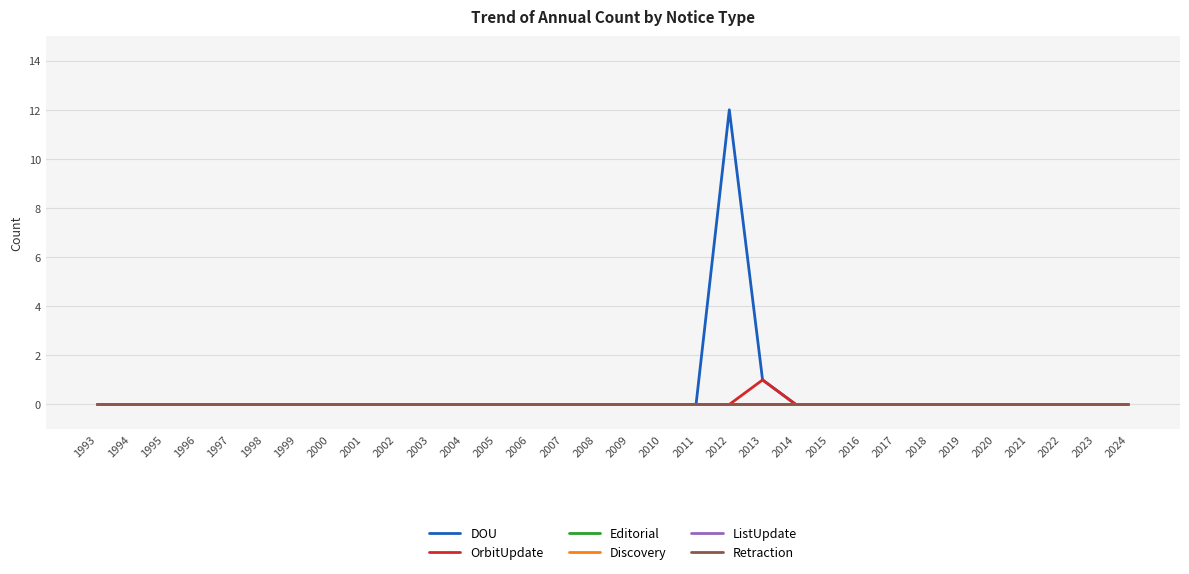

The DOU series shows 0 at 2002. True or false?

True